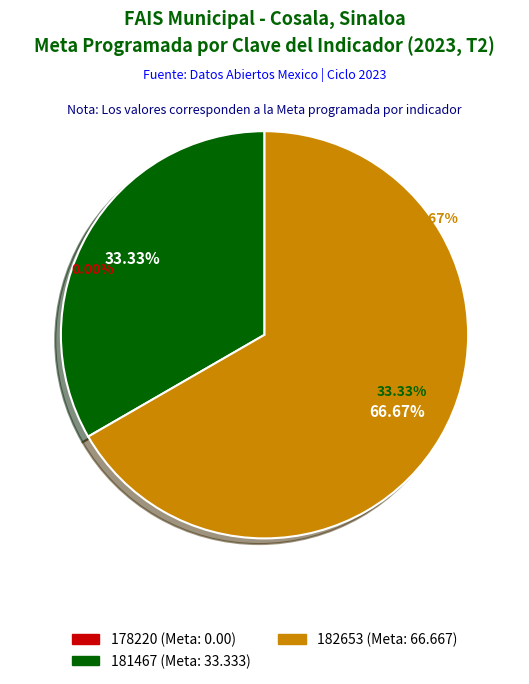

How many segments does this pie chart have?

3